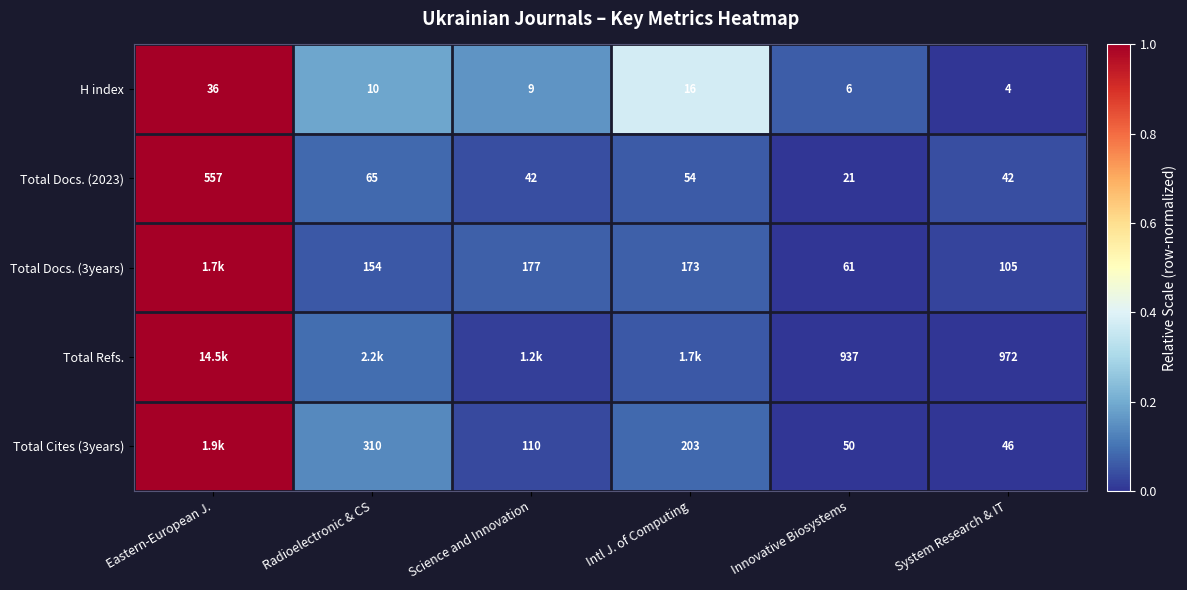

Is the value of Total Docs. (2023) at Innovative Biosystems greater than the value of H index at Radioelectronic & CS?

Yes